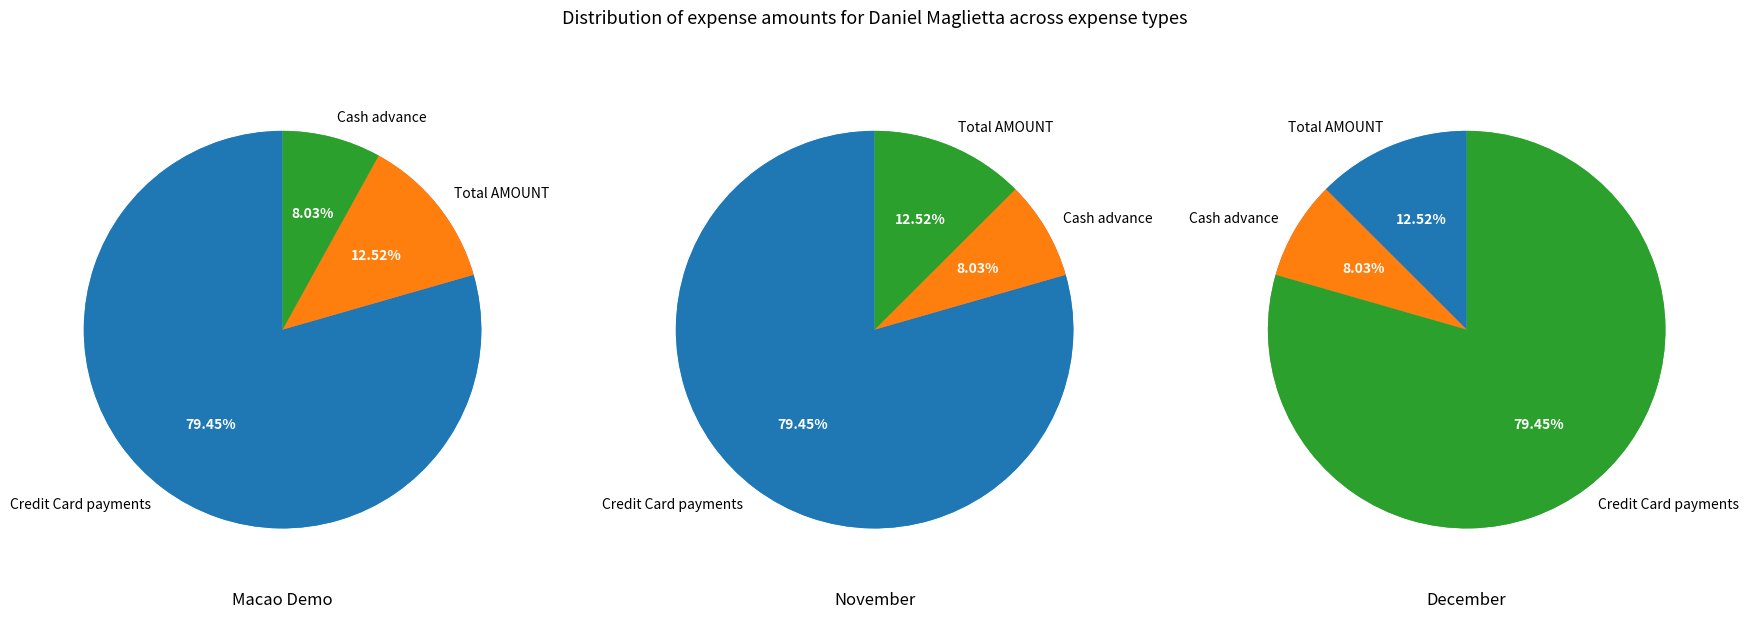

Approximately how many times larger is the value at Credit Card payments compared to Total AMOUNT?

6.3